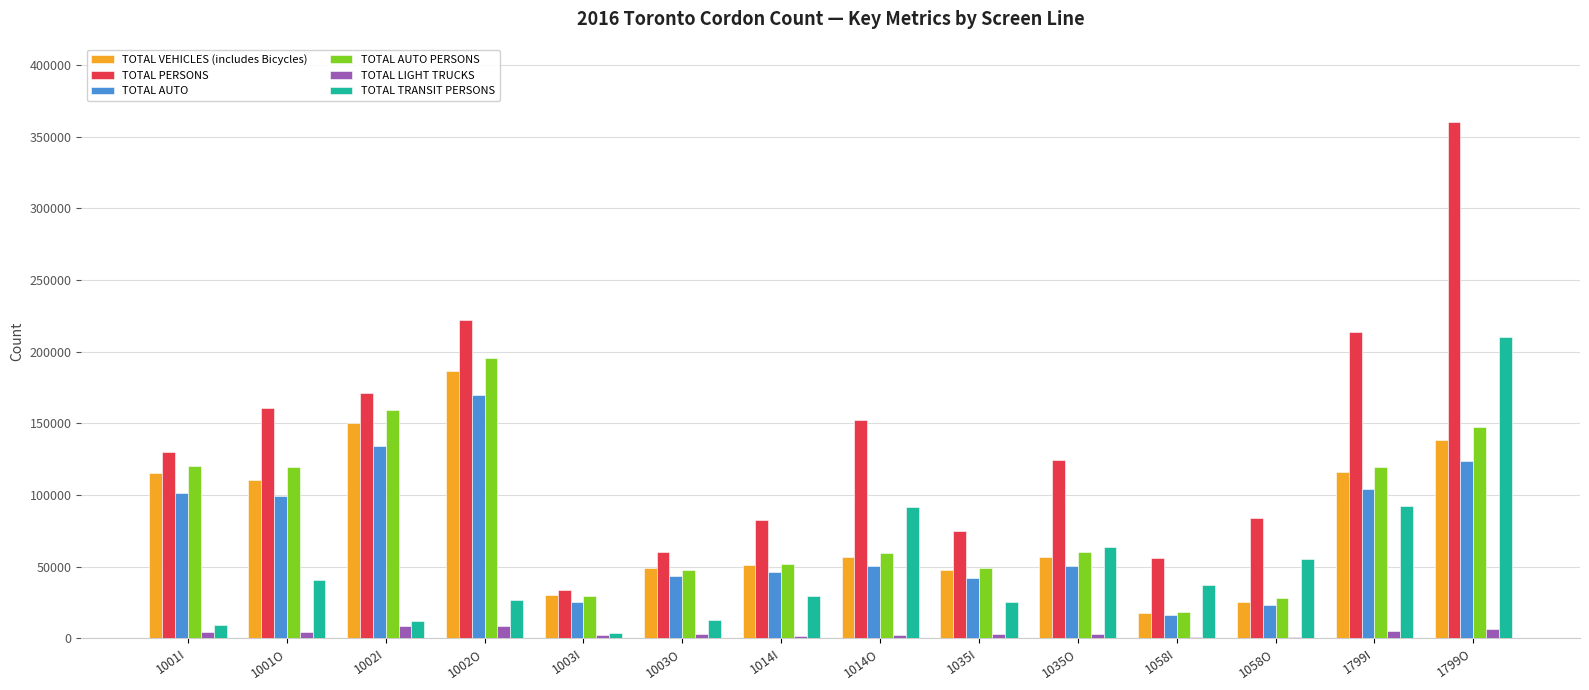

What is the greatest value displayed?

360367